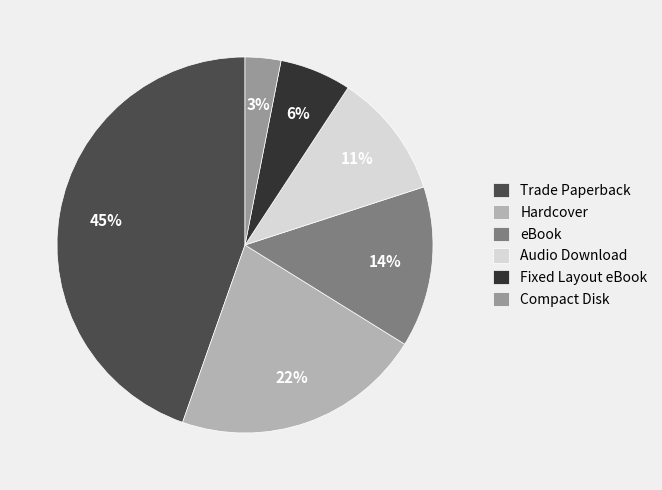

To the nearest percent, what is the average slice percentage?

17%